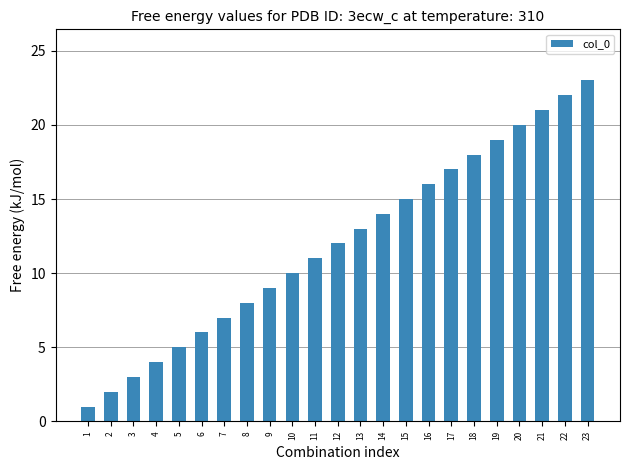

Is it true that the value at 22 is 22?

True